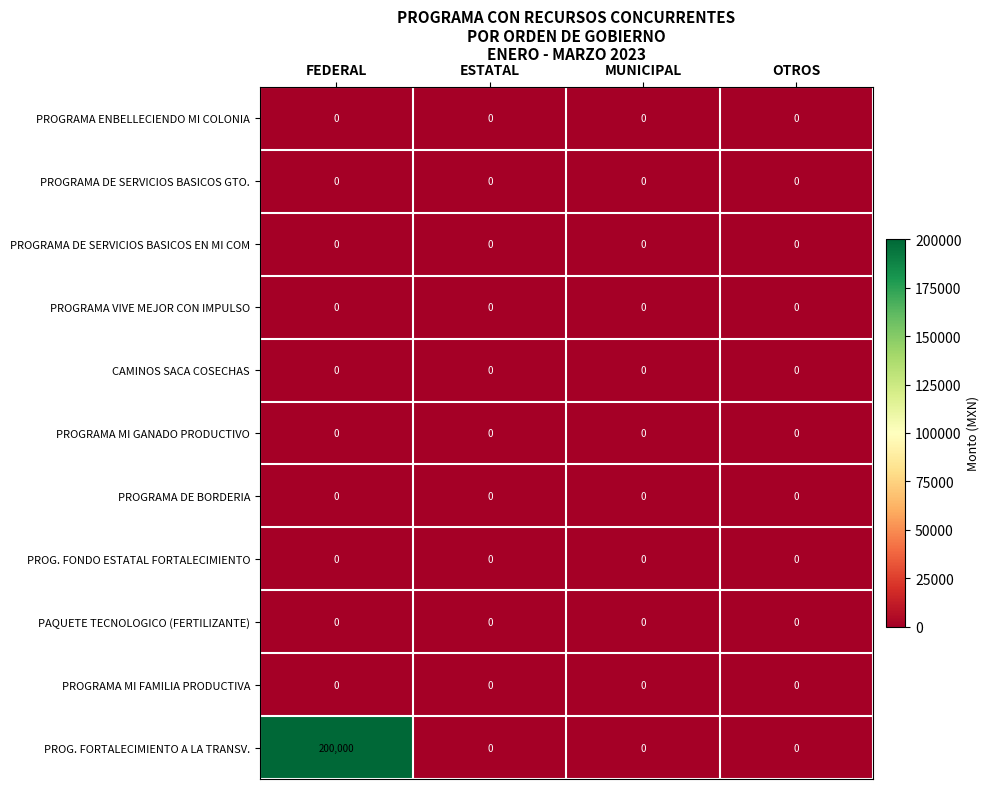

Which series has the largest range (max minus min)?

PROG. FORTALECIMIENTO A LA TRANSV.